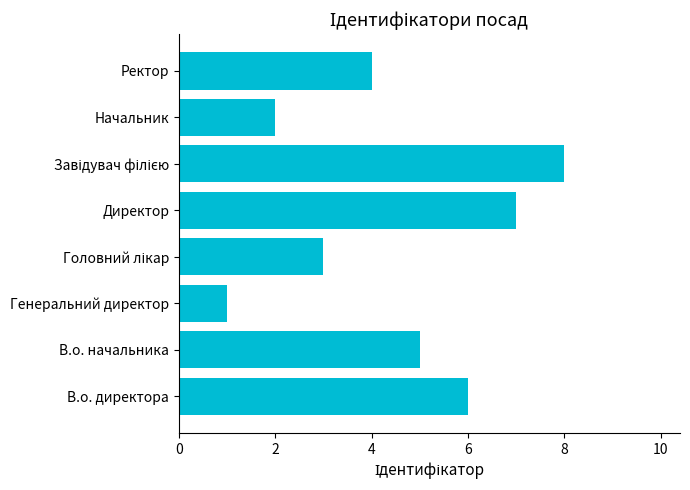

How many series are shown in this chart?

1